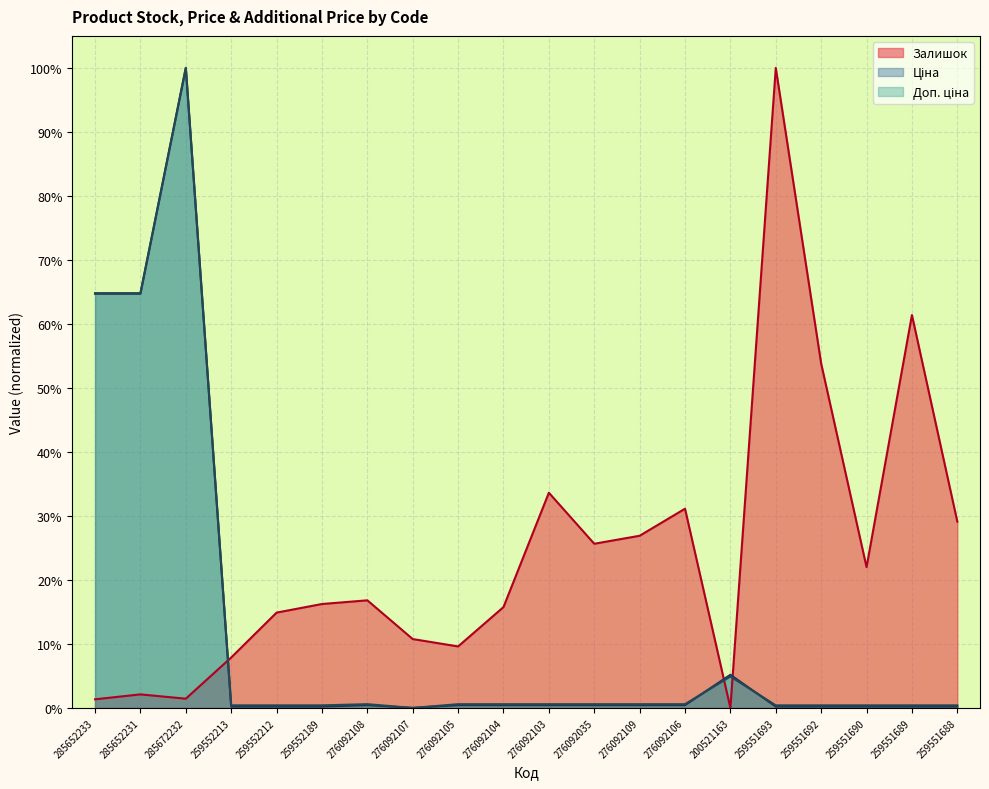

List the series in order of their peak value, lowest first.

Залишок, Ціна, Доп. ціна